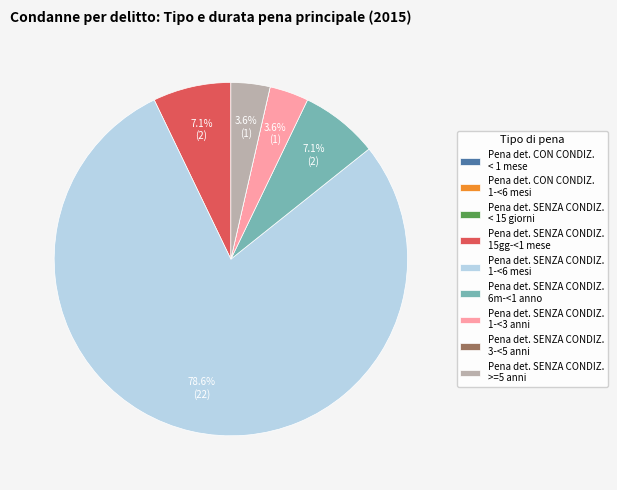

What is the majority slice?

Pena det. SENZA CONDIZ. 1-<6 mesi